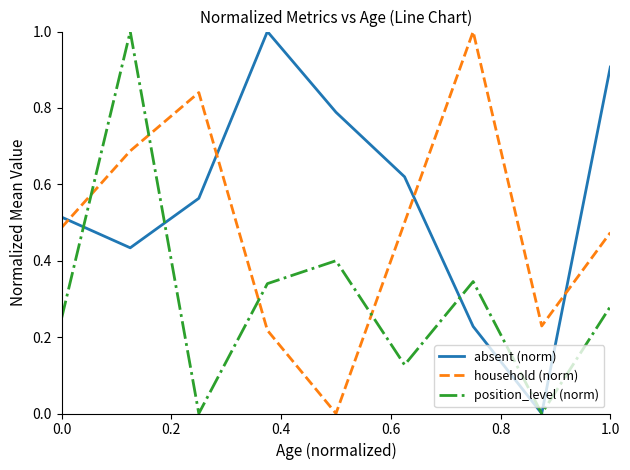

Rank the series by their average value, from lowest to highest.

position_level (norm), household (norm), absent (norm)